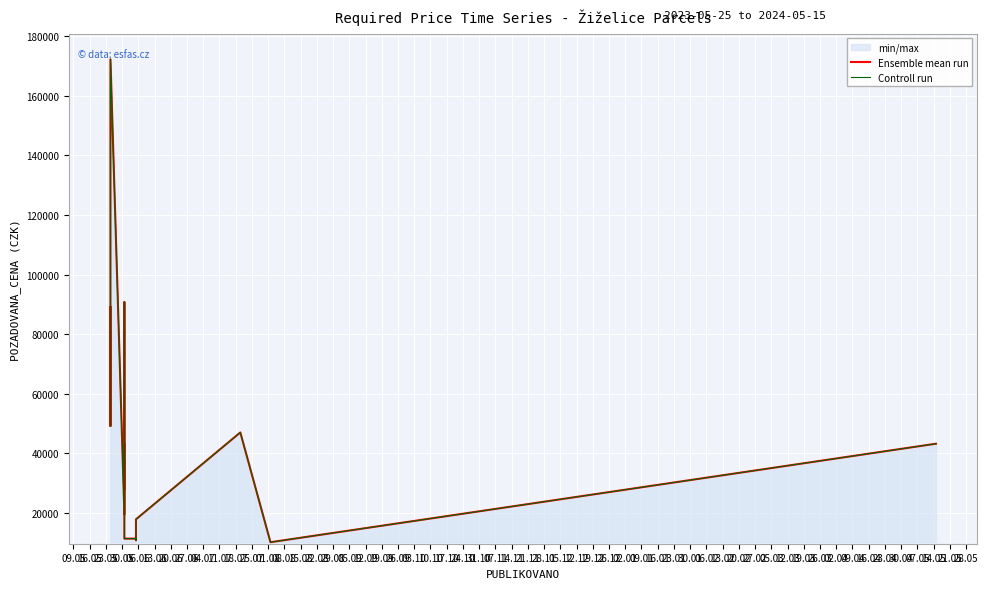

What is the difference between the maximum and minimum values in the Controll run series?

162130